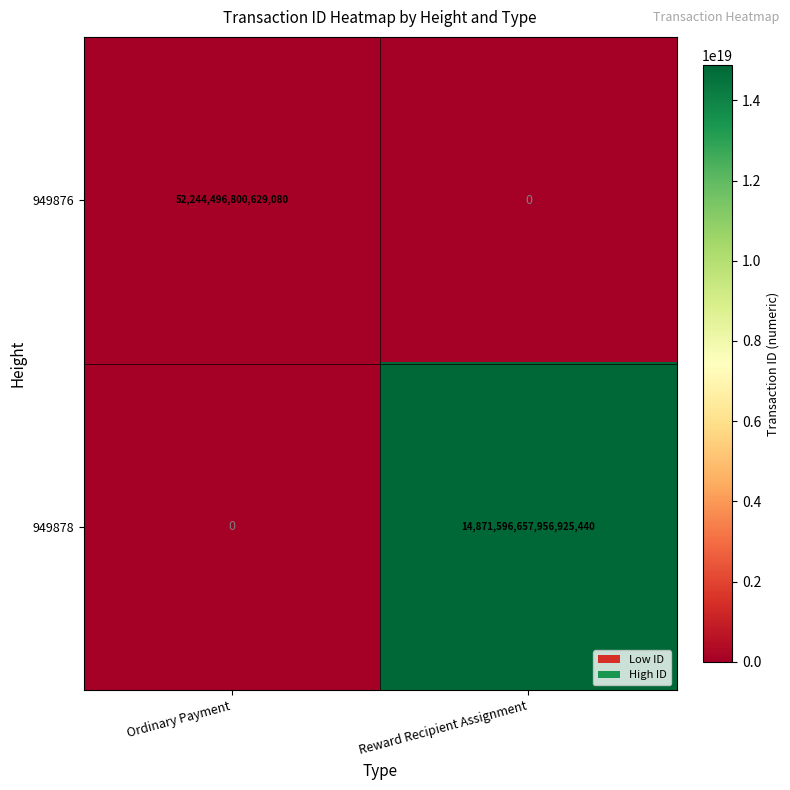

At which label is 949876 closest to 26122248400314540?

Ordinary Payment